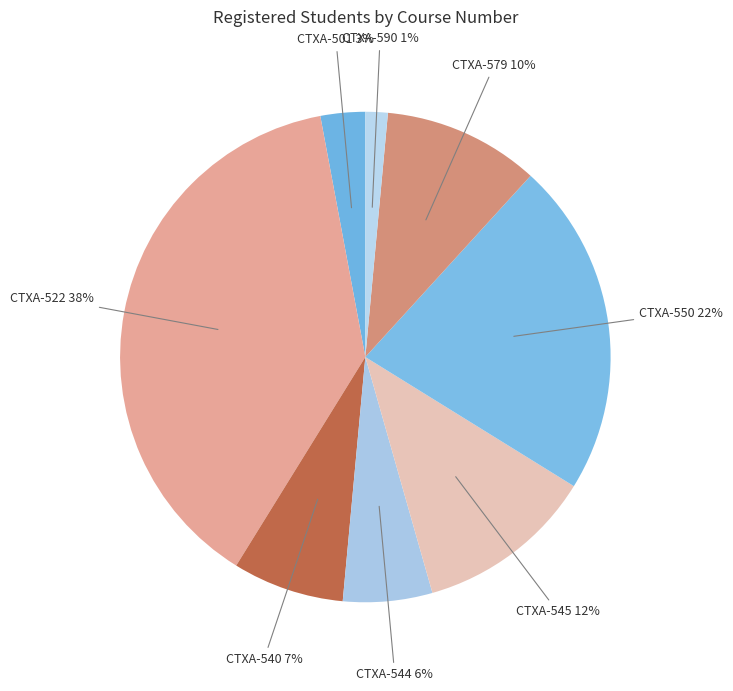

Which slice is the smallest?

CTXA-590